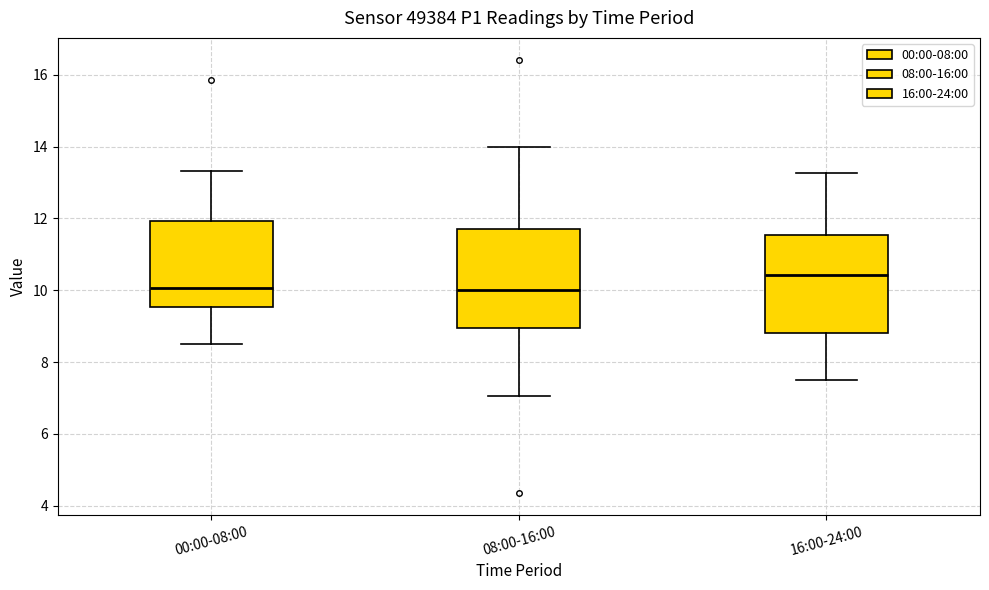

Reading left to right, read every box against the y-axis: the position of its median line, the range the box covers, and the ends of its whiskers. The values are not printed on the chart, so give them approximately, as read against the axis.

00:00-08:00: median 10.0, box 9.6 to 12.0, whiskers 8.6 to 13.4
08:00-16:00: median 10.0, box 9.0 to 11.8, whiskers 7.0 to 14.0
16:00-24:00: median 10.4, box 8.8 to 11.6, whiskers 7.6 to 13.2